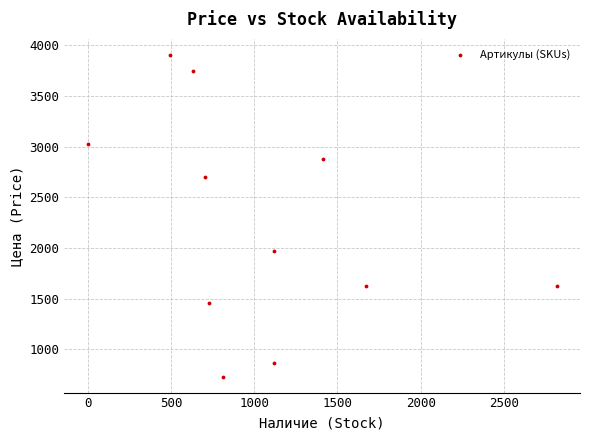

What is the range of Y values (max minus min)?

3173.3